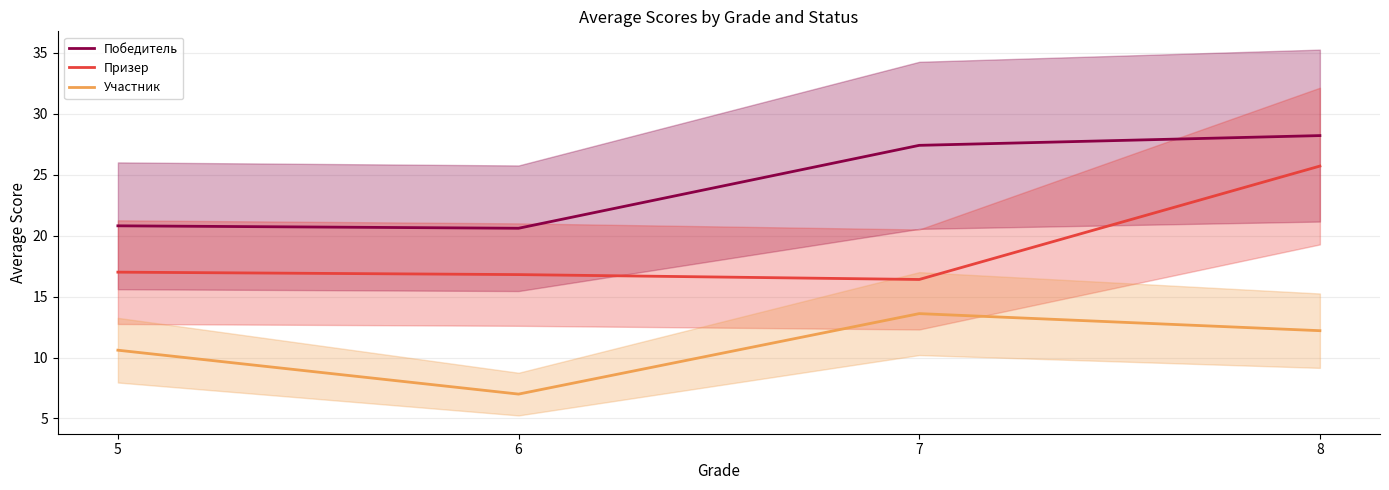

True or false: Победитель and Участник cross at least once.

False